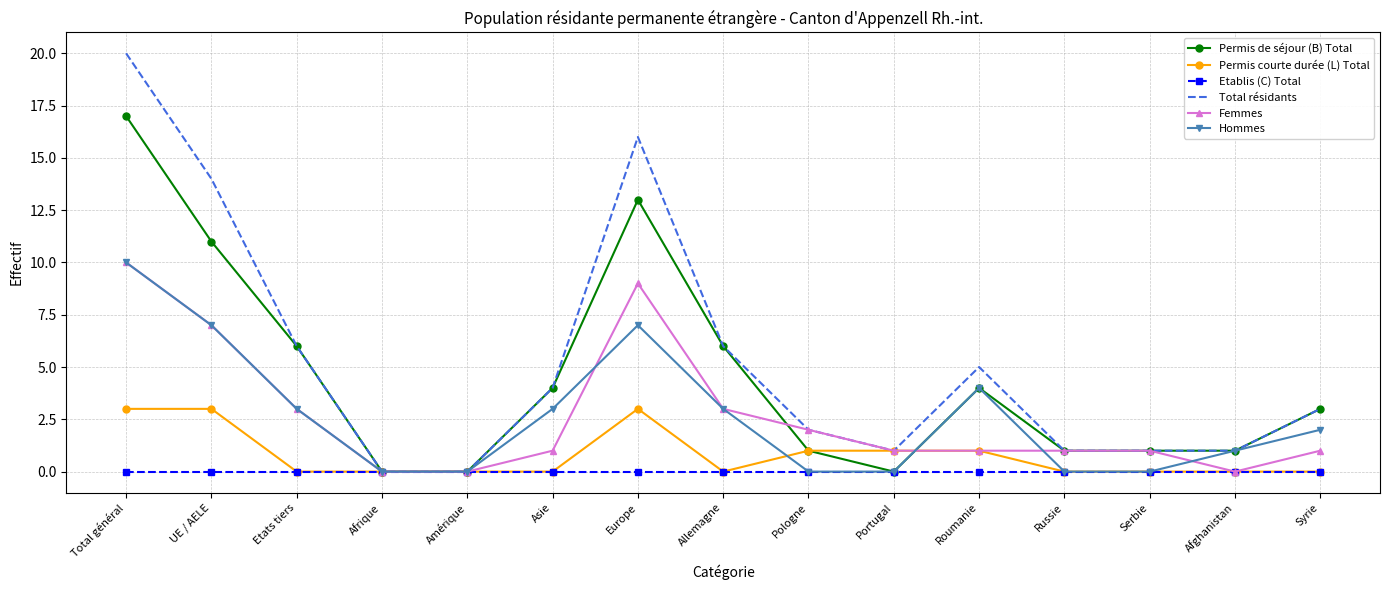

True or false: Permis de séjour (B) Total has a value of 7 at UE / AELE.

False